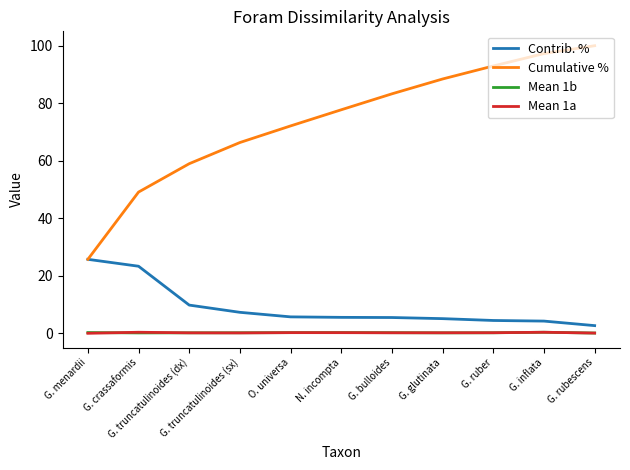

What is the spread (max minus min) of values at G. rubescens?

99.9